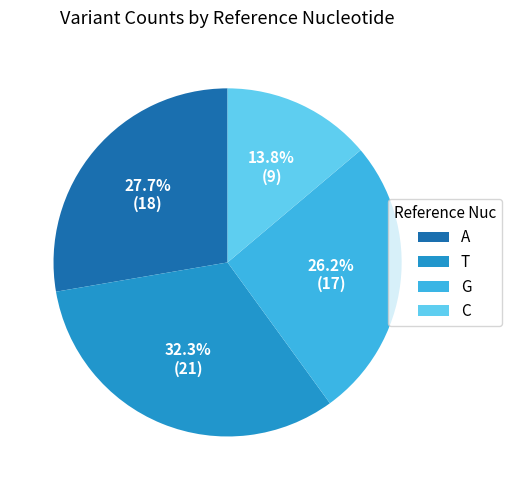

Which category has the smallest portion of the pie?

C